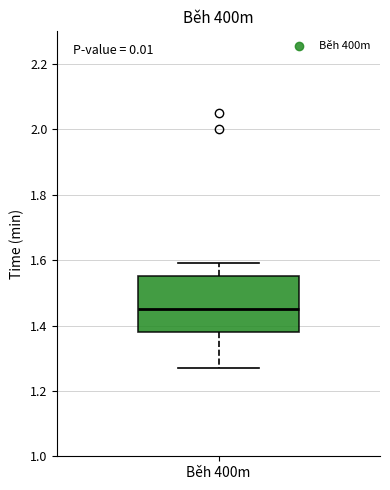

Where does the lower whisker of the box for Běh 400m end on the y-axis? The values are not printed on the chart, so give them approximately, as read against the axis.

1.28